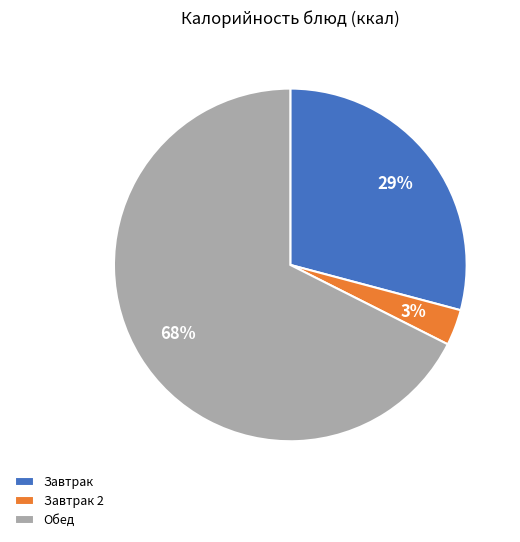

Between Завтрак and Завтрак 2, which is larger?

Завтрак